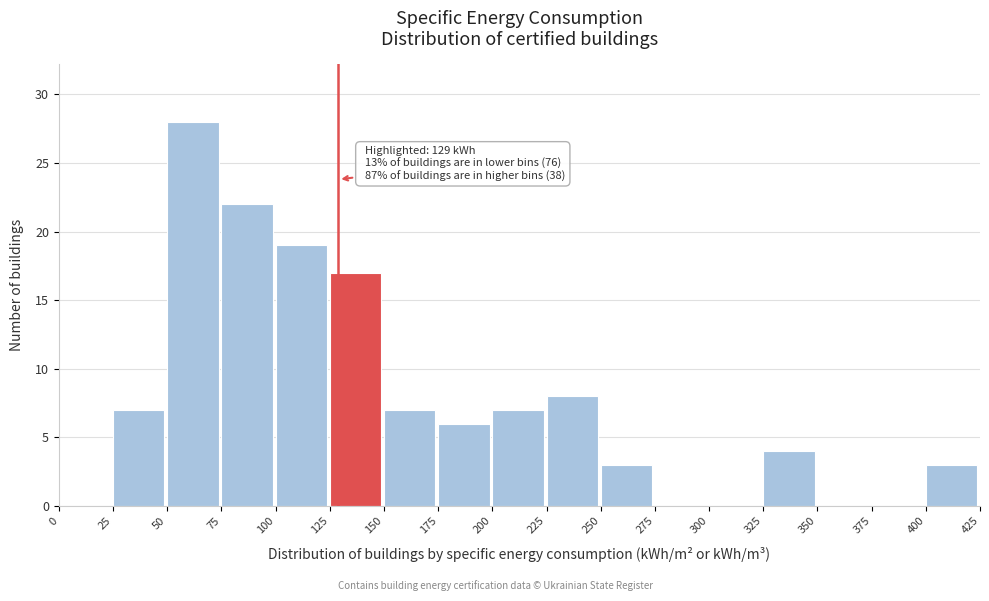

Over which range of the x-axis is the bar tallest?

50 to 75